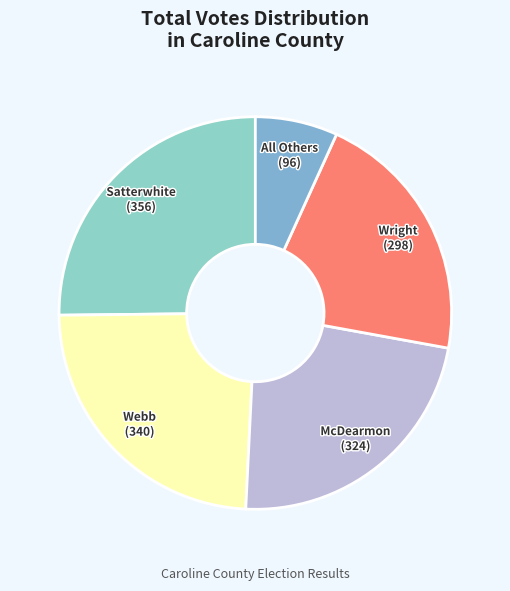

Rank the categories by value from highest to lowest.

Satterwhite, Webb, McDearmon, Wright, All Others